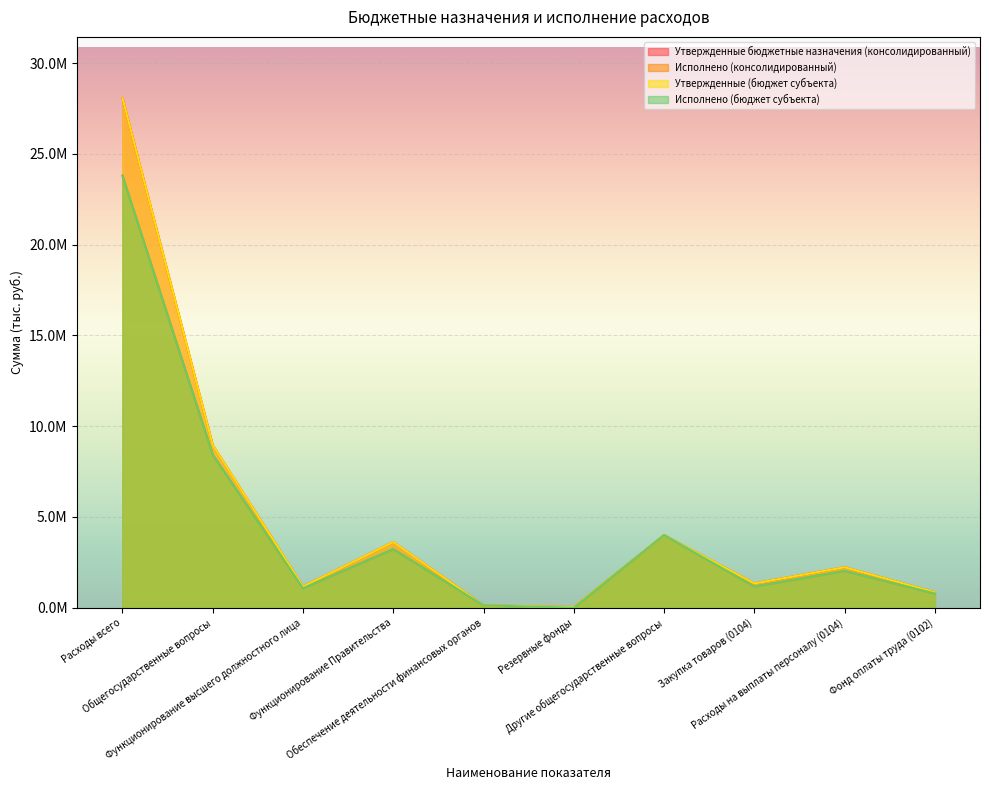

What value does the Утвержденные бюджетные назначения (консолидированный) series have at Расходы всего?

28070954.5